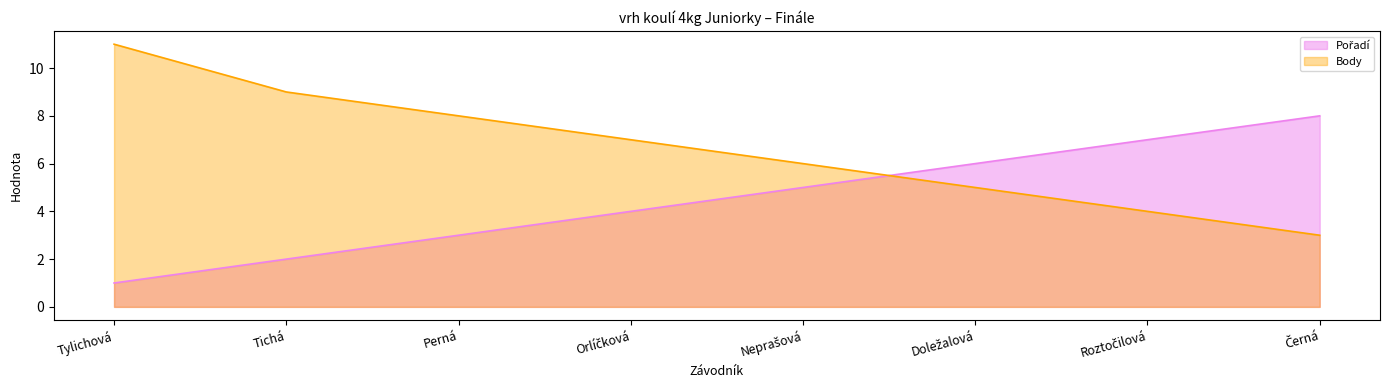

Reading left to right, list all the values displayed in this chart.

Pořadí: Tylichová=1	Tichá=2	Perná=3	Orlíčková=4	Neprašová=5	Doležalová=6	Roztočilová=7	Černá=8
Body: Tylichová=11	Tichá=9	Perná=8	Orlíčková=7	Neprašová=6	Doležalová=5	Roztočilová=4	Černá=3